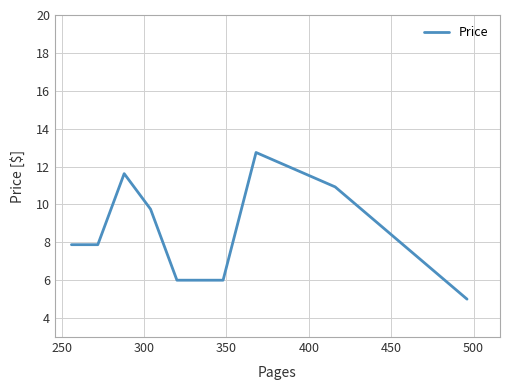

Is this an area chart (filled region under the line)?

No